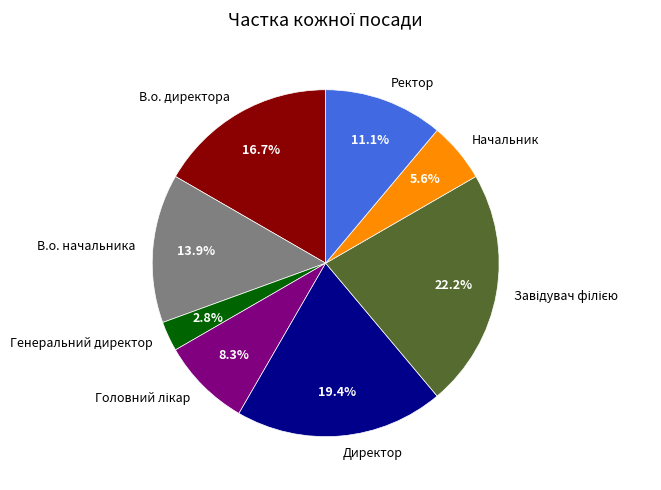

Which category has the smallest portion of the pie?

Генеральний директор